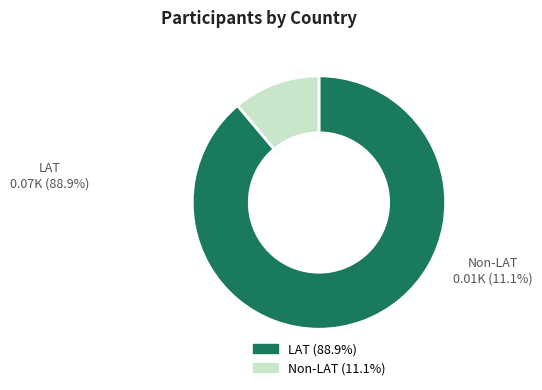

Is there any slice that represents more than half of the pie?

Yes